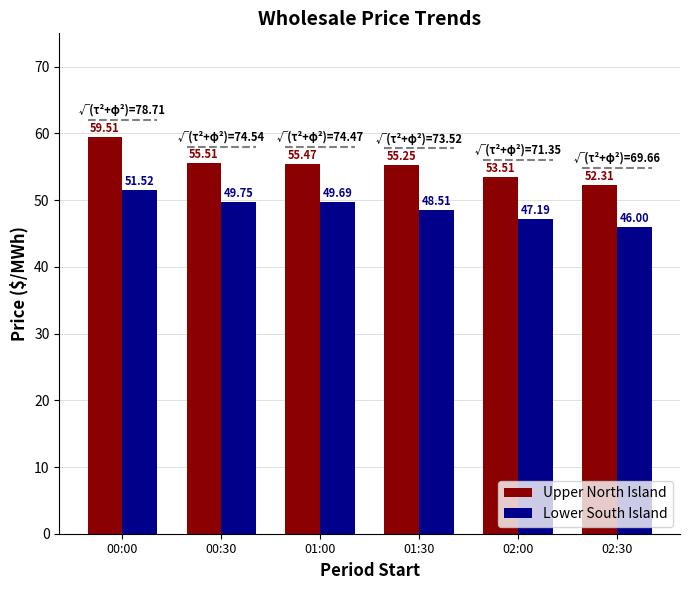

What is the spread (max minus min) of values at 01:30?

6.7